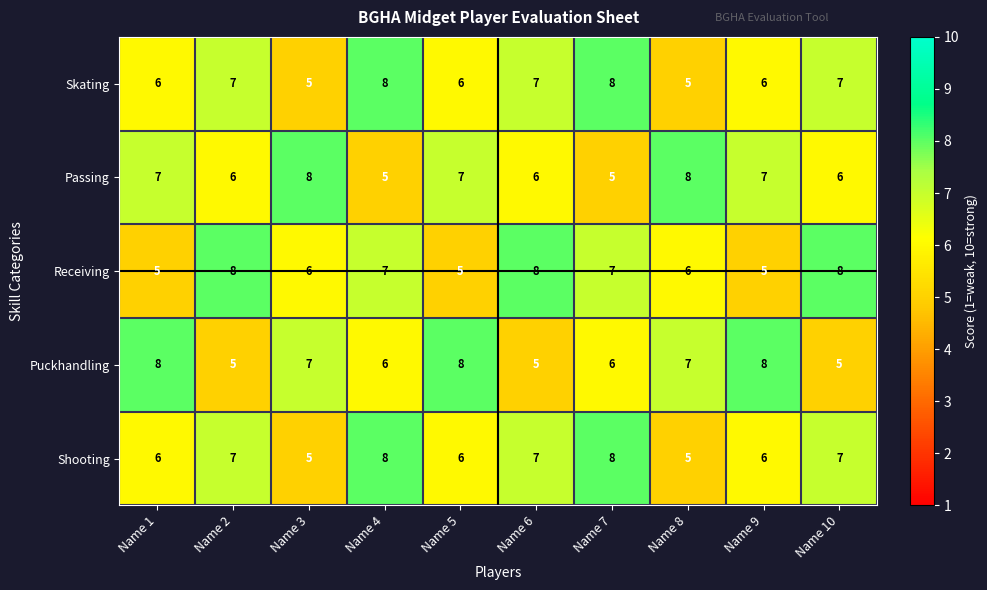

What is the sum of the Skating values at Name 2 and Name 5?

13